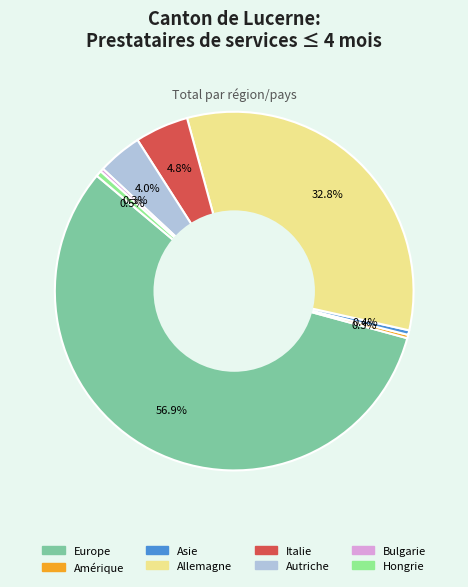

Which slice is the largest?

Europe